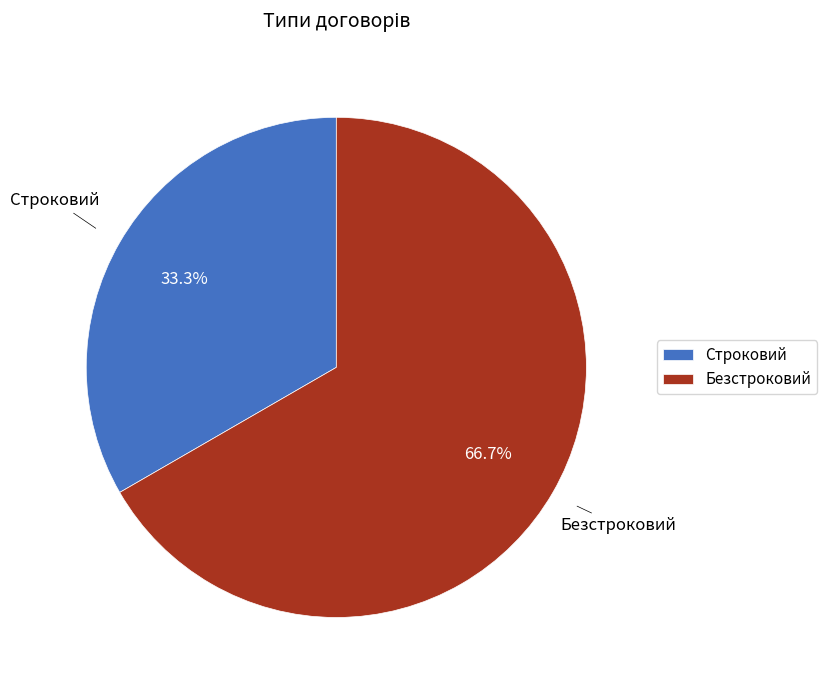

Is there any slice that represents more than half of the pie?

Yes